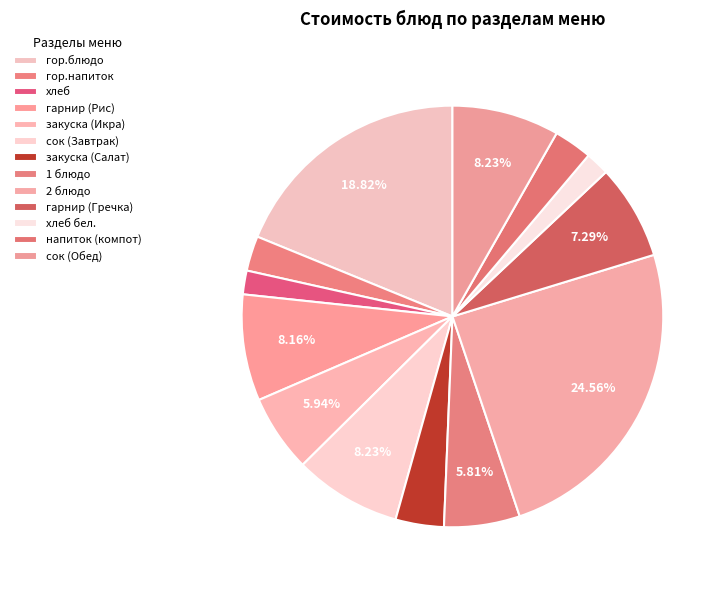

How much of the chart is everything except гарнир (Рис)?

91.8%